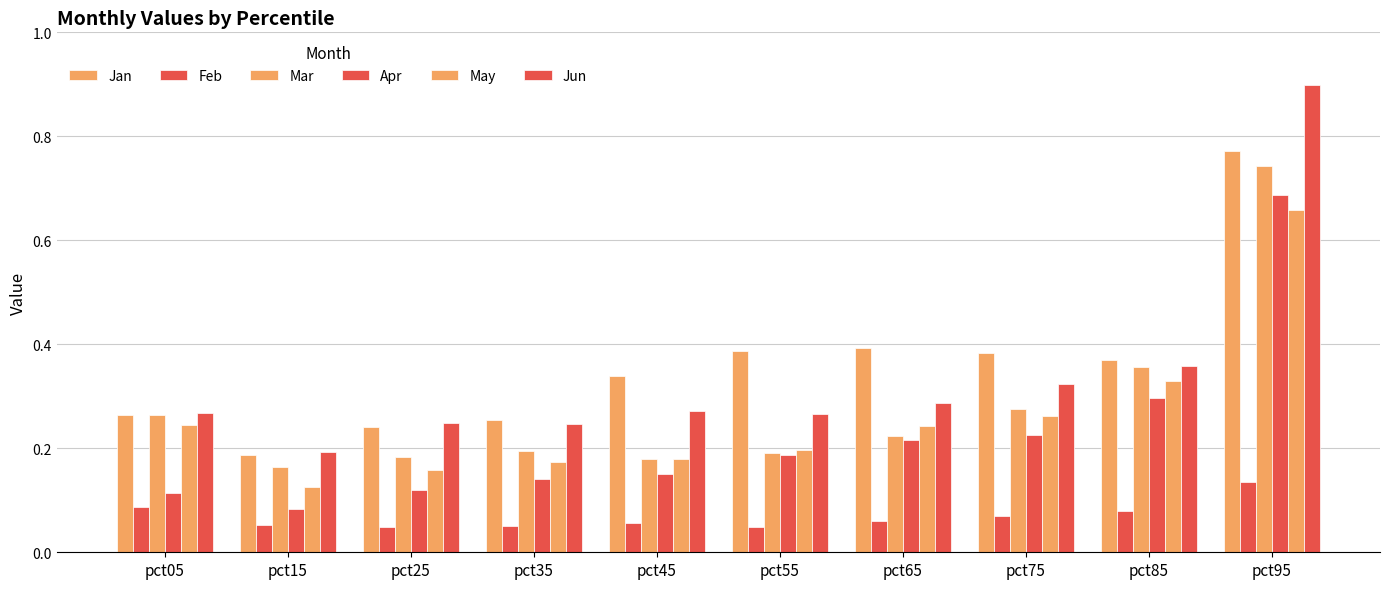

At which label is May closest to 0?

pct15